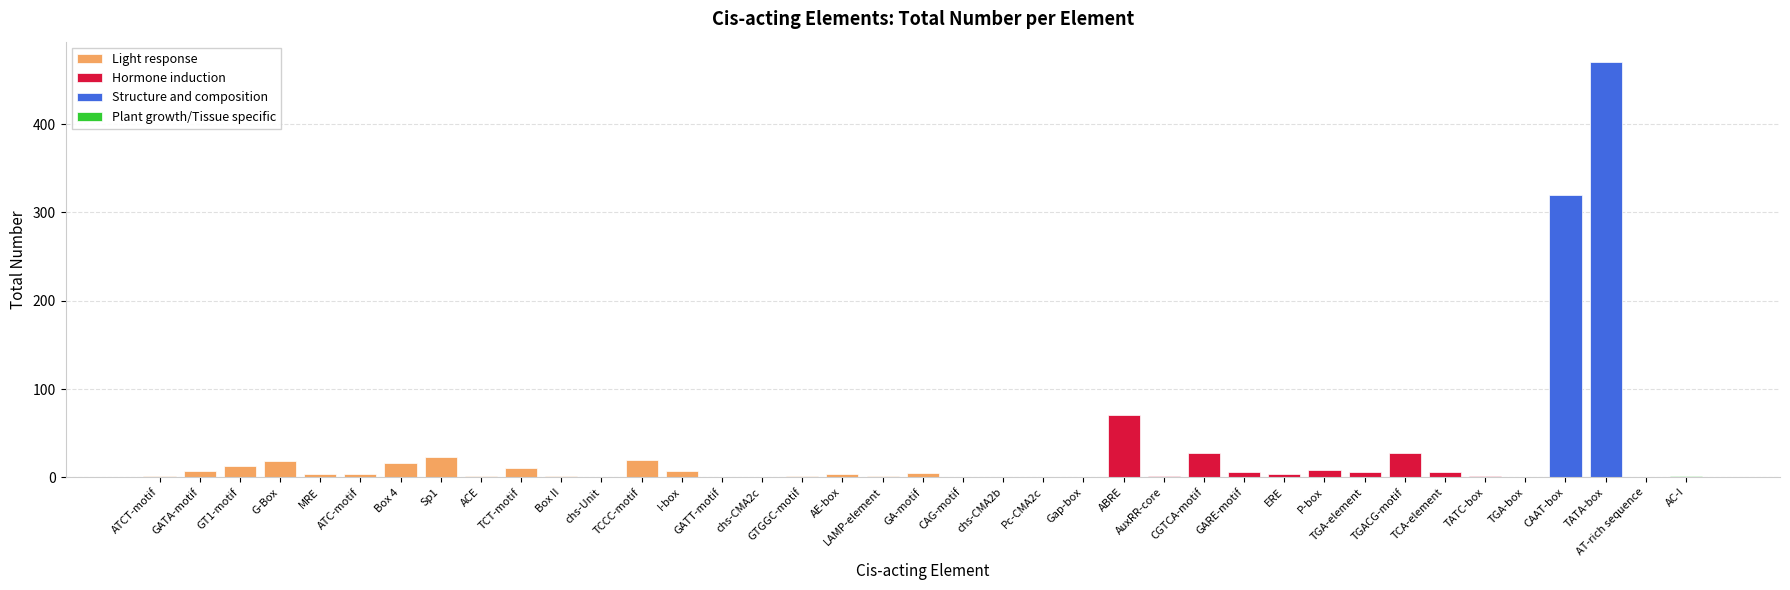

Which label corresponds to the smallest value in the chart?

chs-Unit